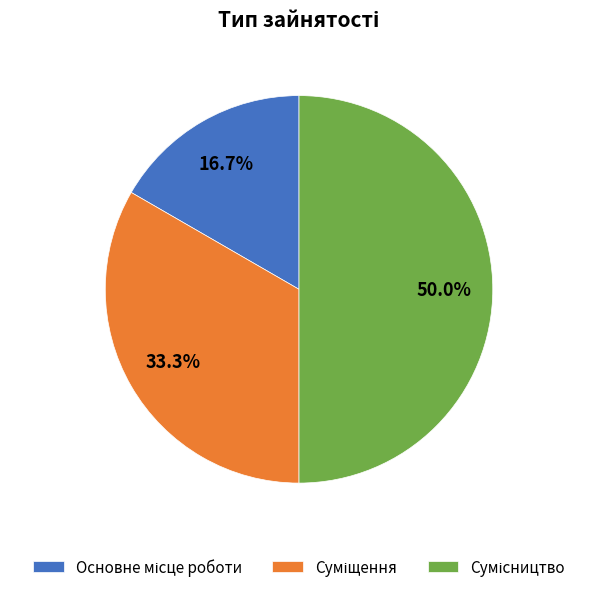

Count the number of slices in the pie.

3